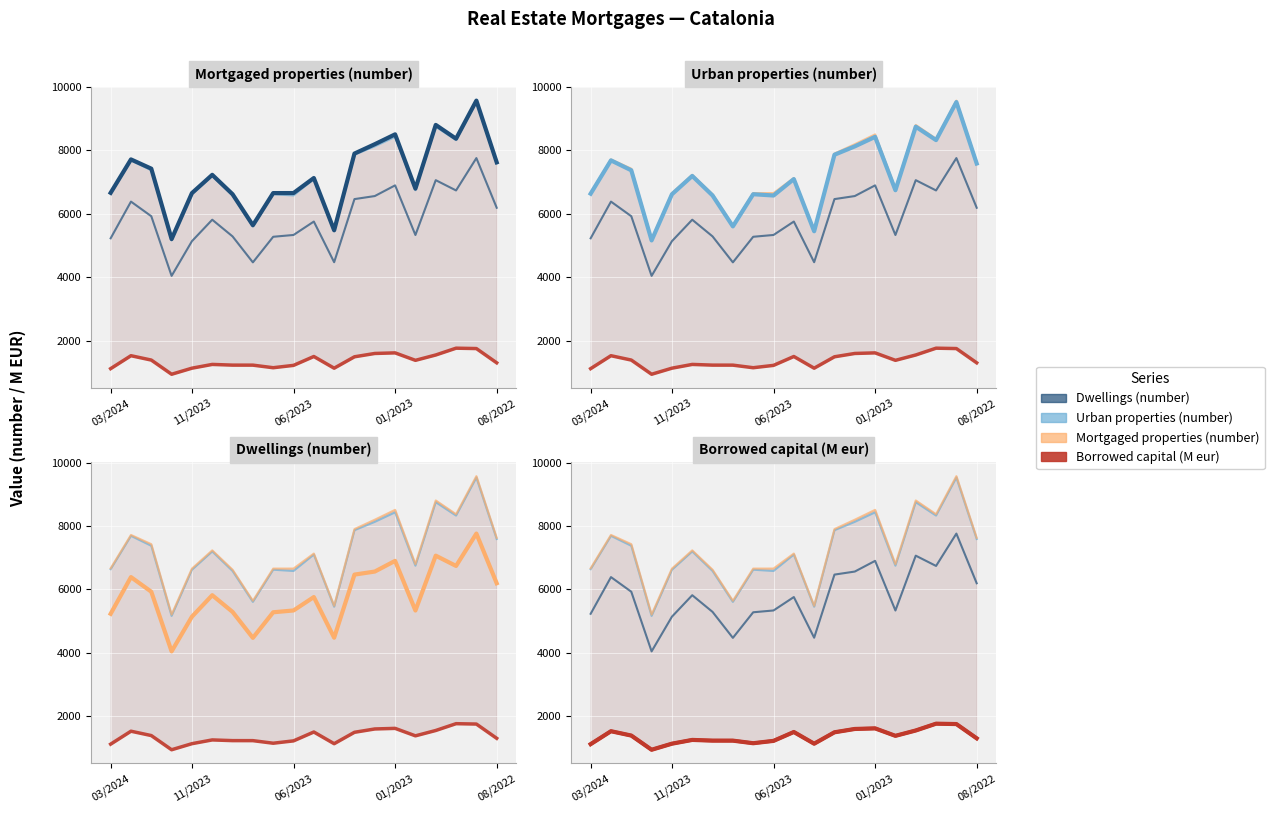

True or false: Mortgaged properties (number) and Borrowed capital (M eur) cross at least once.

False